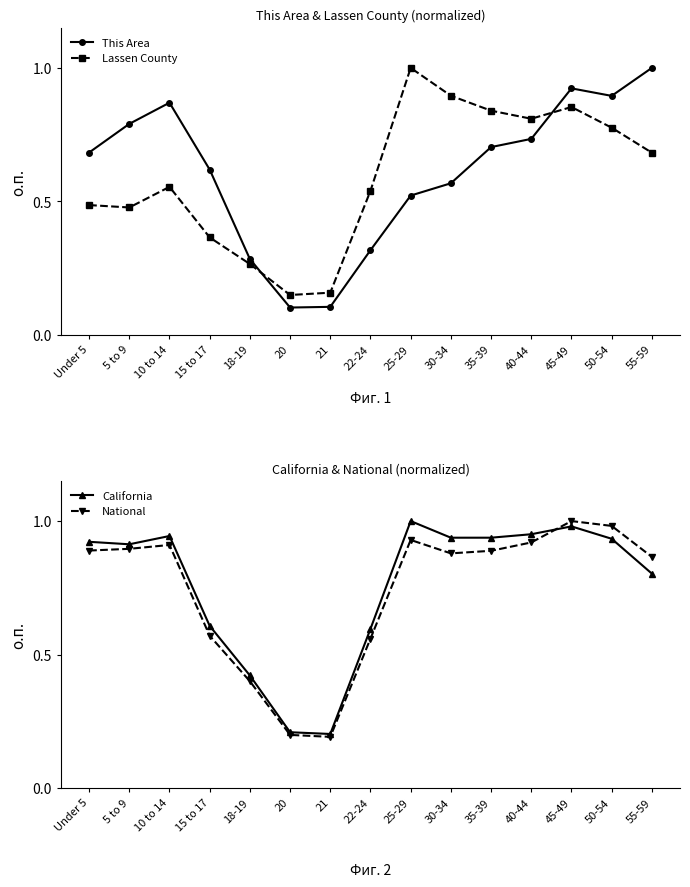

Which label corresponds to the largest value in the chart?

55-59